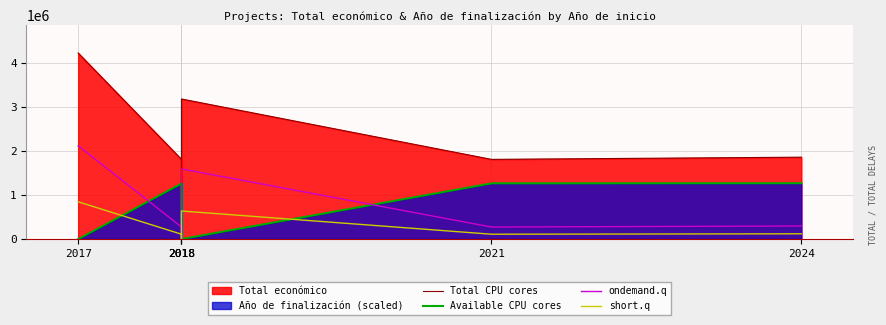

Which series has the widest spread of values?

Total CPU cores